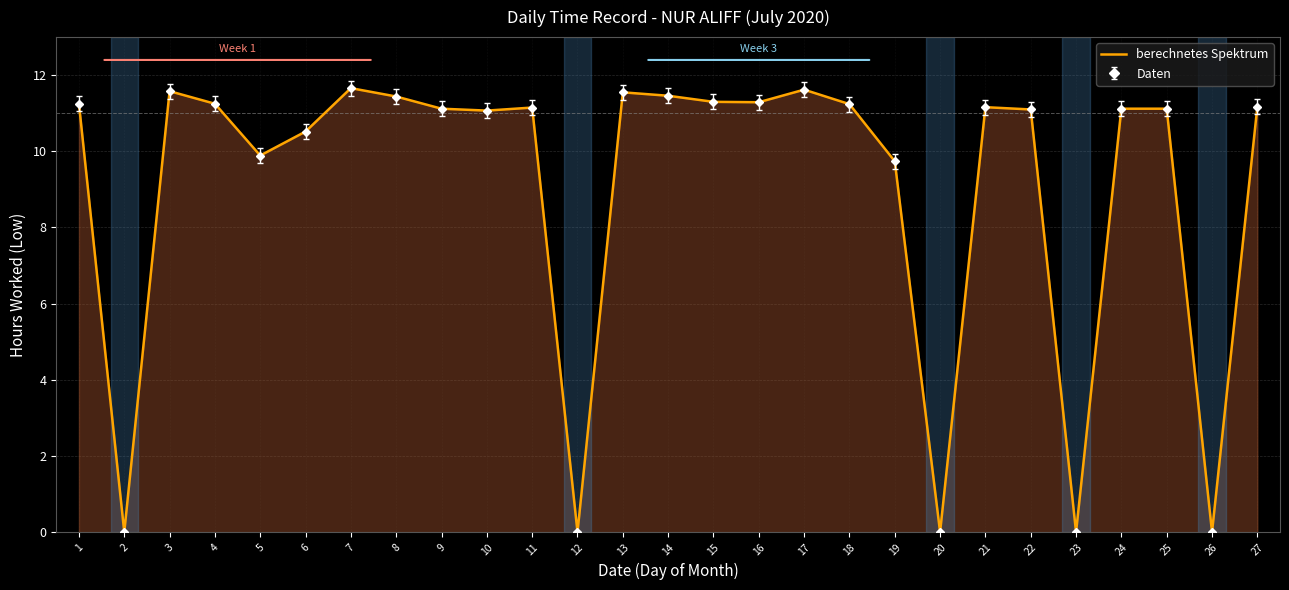

How many categories are shown in the chart?

27